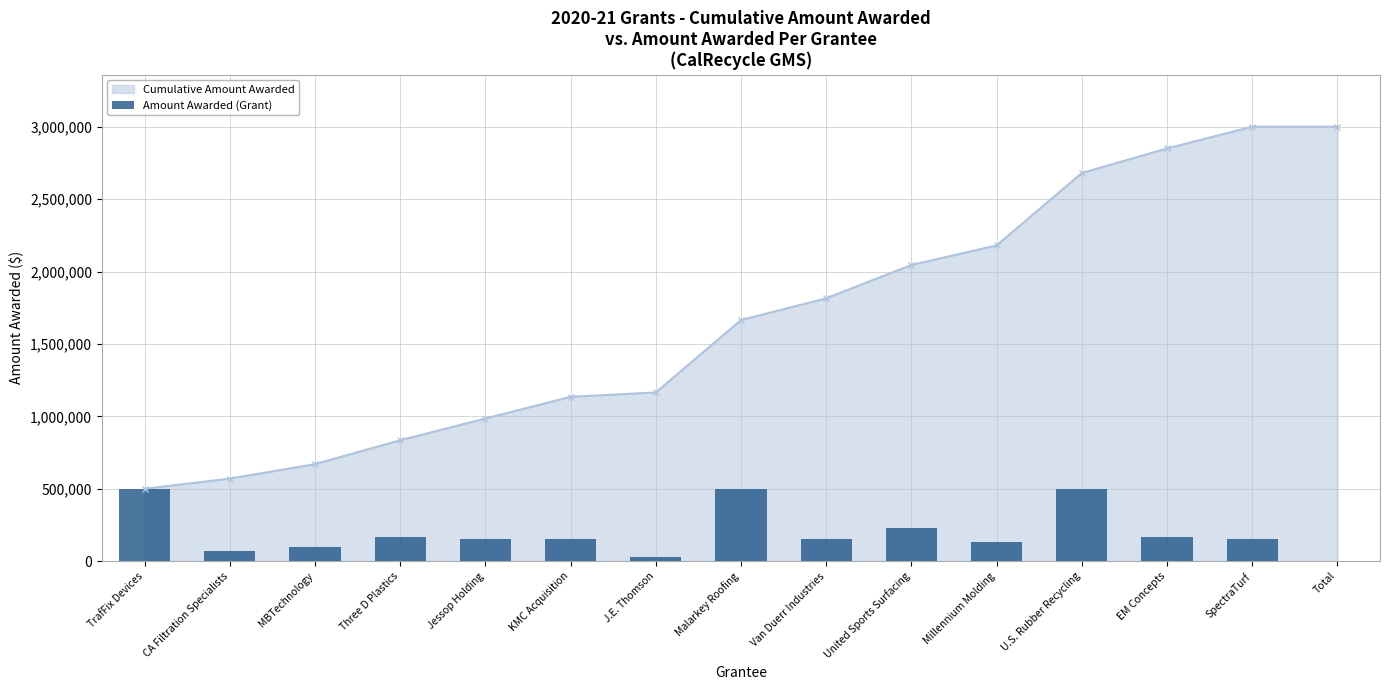

Reading left to right, list all the values displayed in this chart.

500000	70000	100000	164880	150000	150000	30000	500000	150000	230320	135000	500000	169800	150000	0